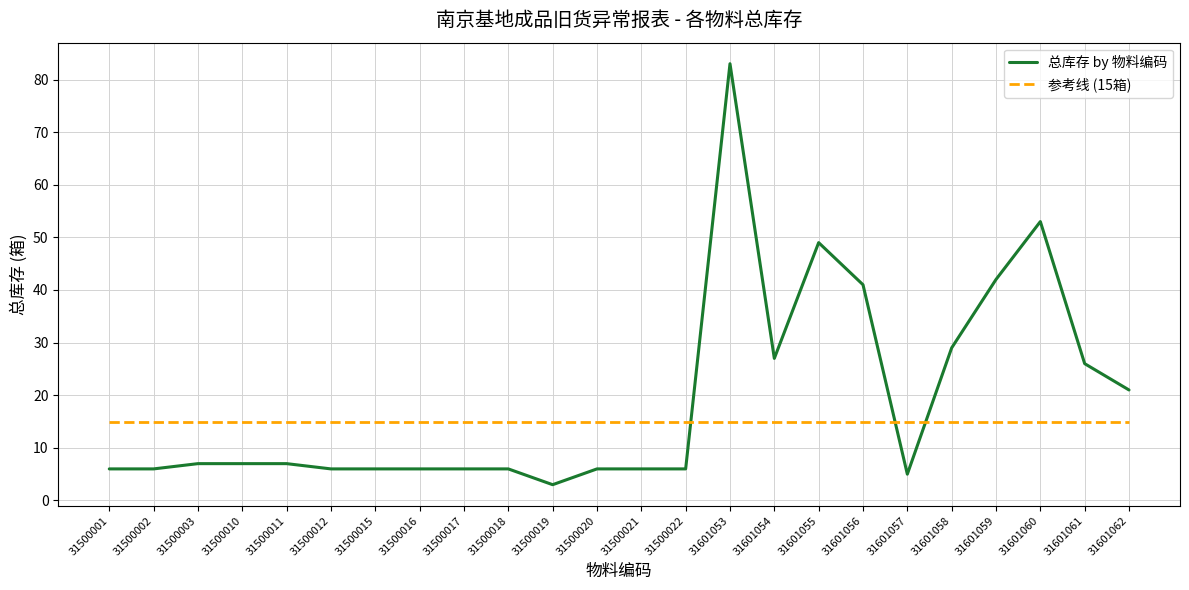

What is the total value across all series at 31500020?

21